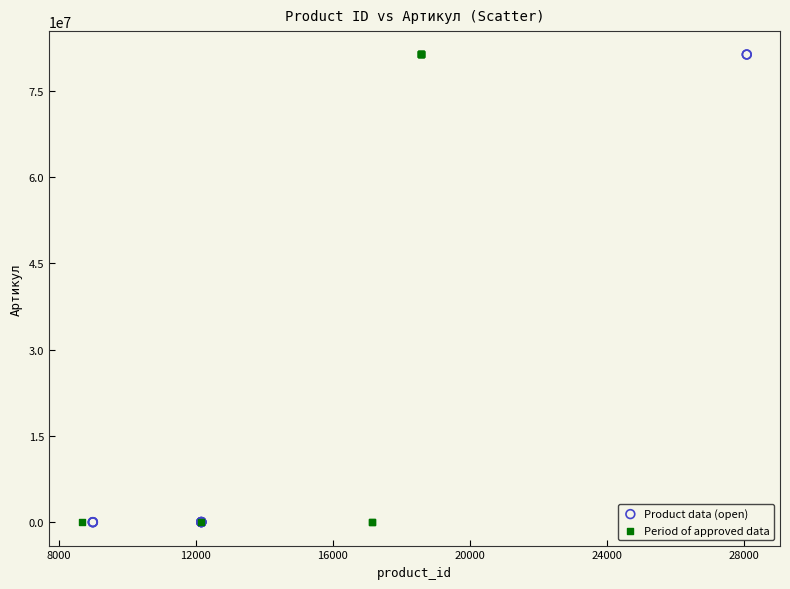

What are all the series names shown in the legend?

Product data (open), Period of approved data